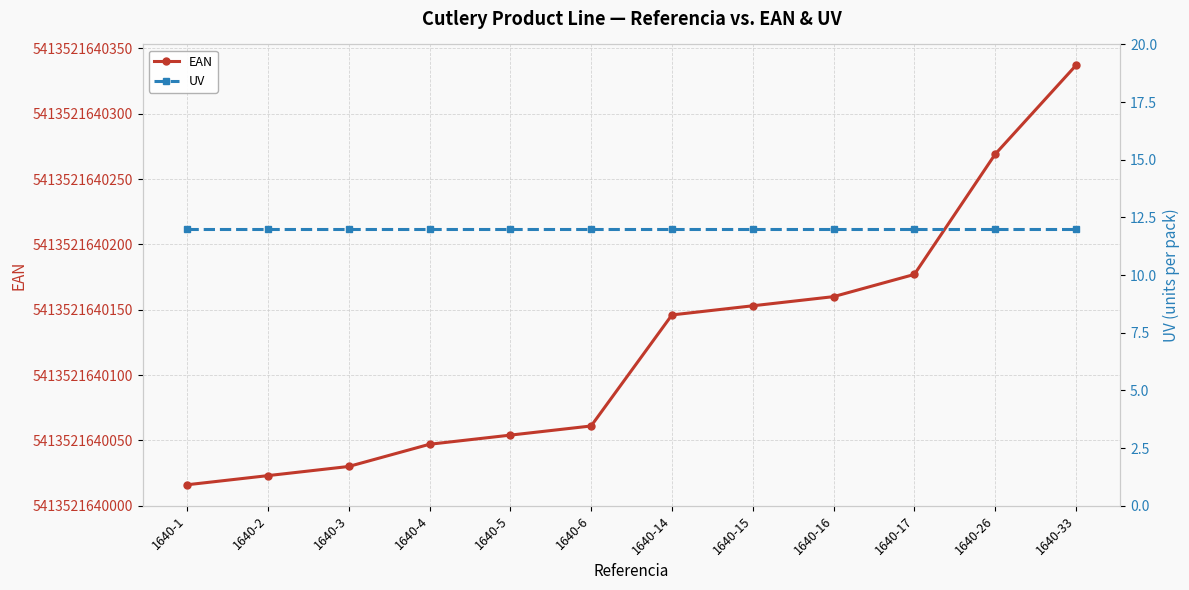

True or false: UV has more than 2 points higher than both neighbors.

False